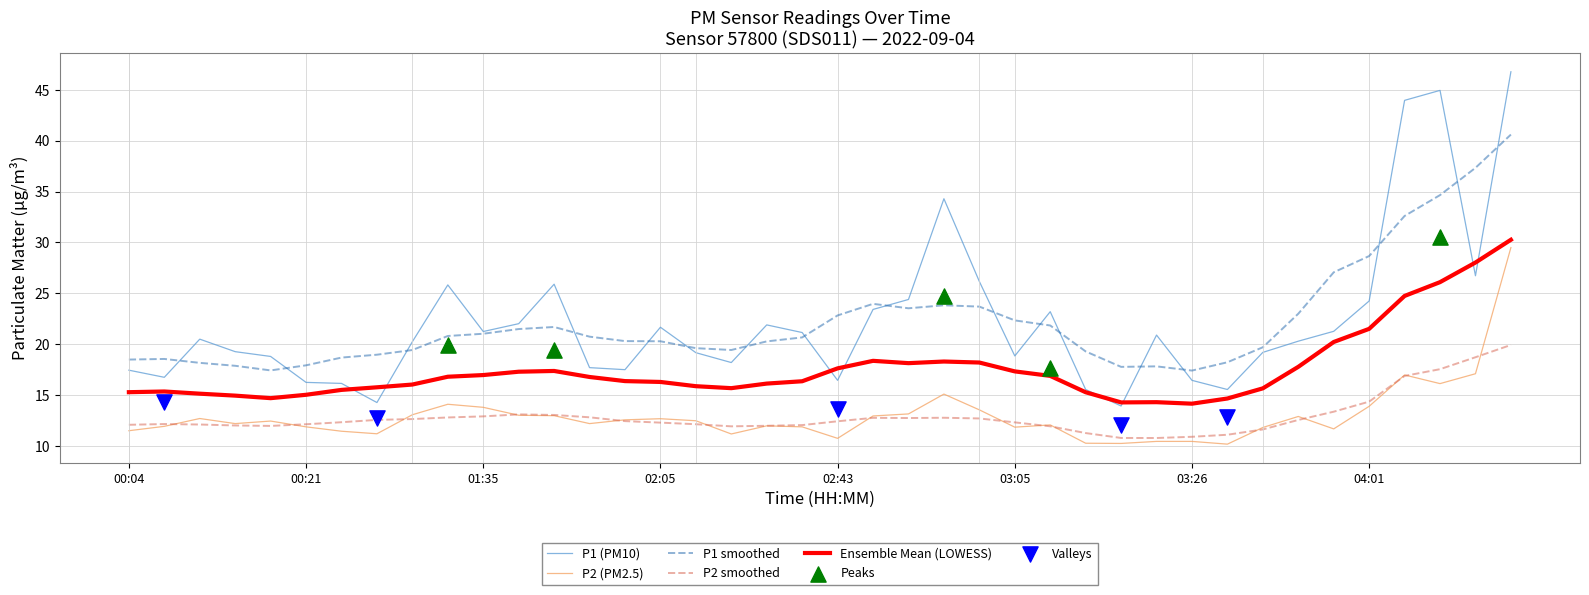

Is the value of P1 at 05:00 greater than the value of P2 at 02:26?

Yes